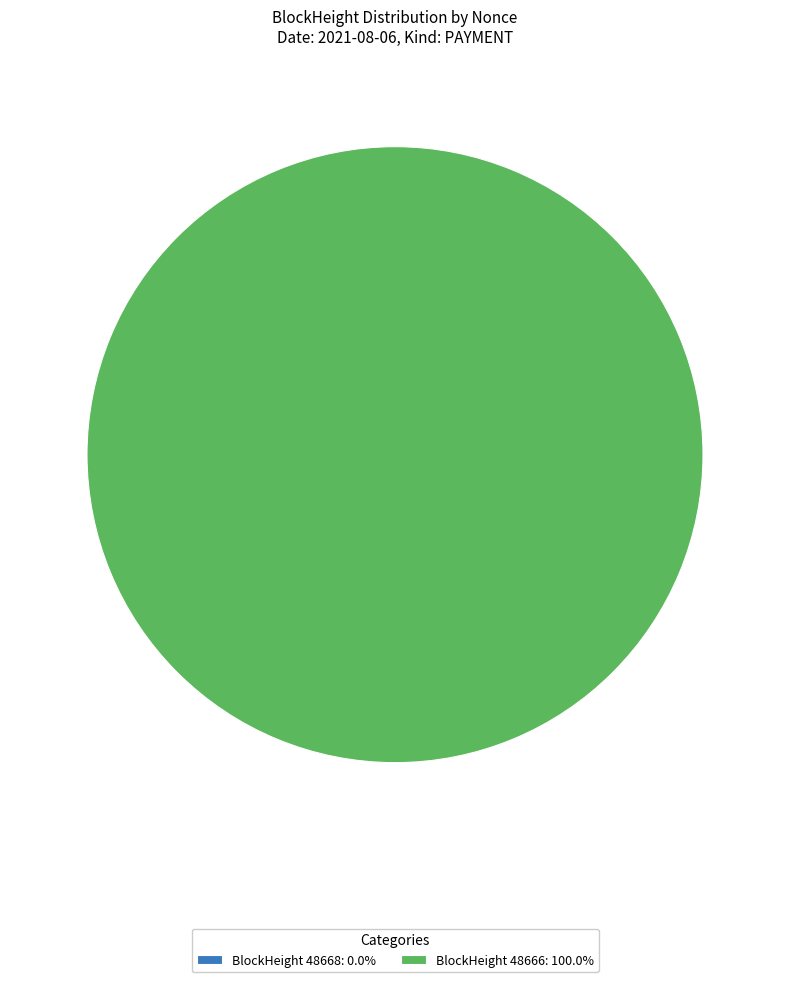

To the nearest percent, what is the combined percentage of 48668 and 48666?

100%